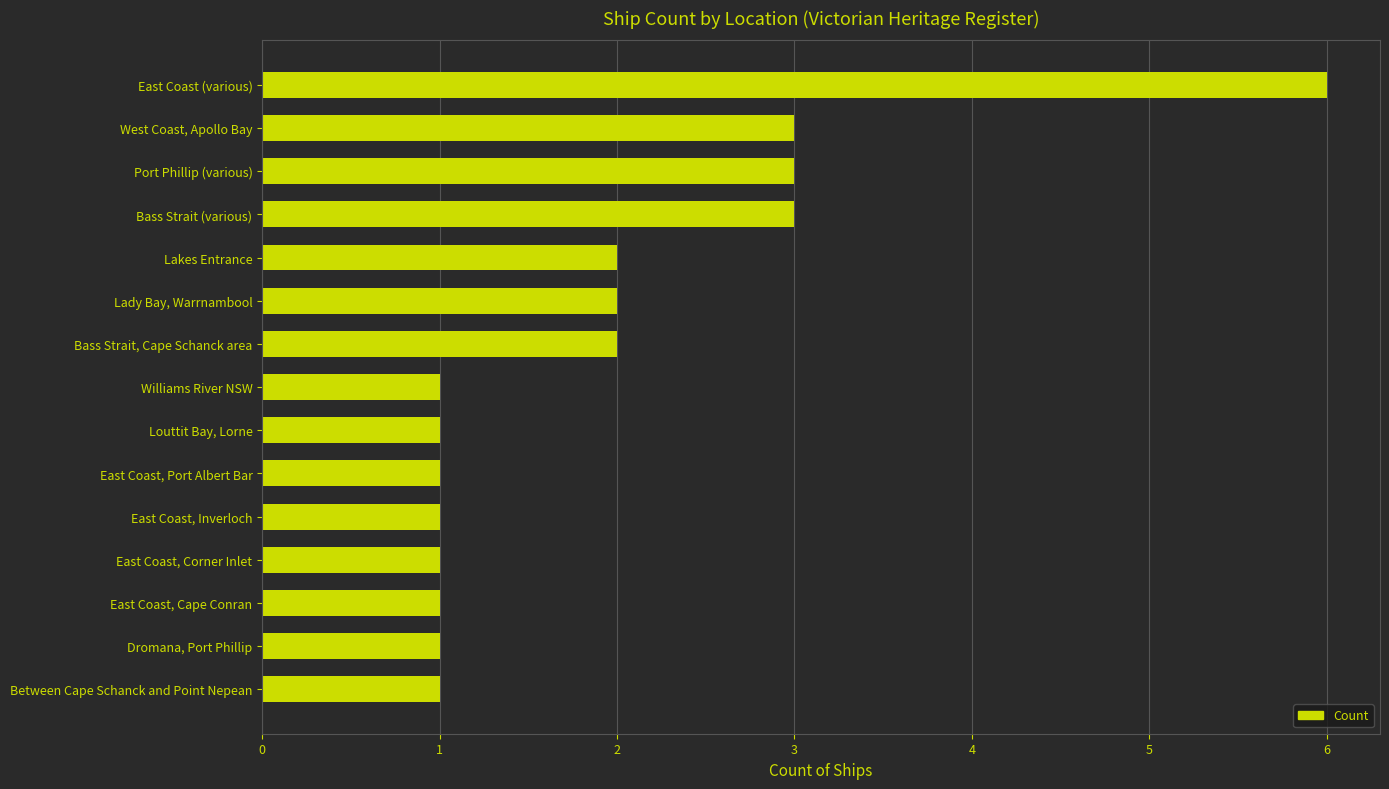

Approximately how many times larger is the value at East Coast (various) compared to East Coast, Port Albert Bar?

6.0